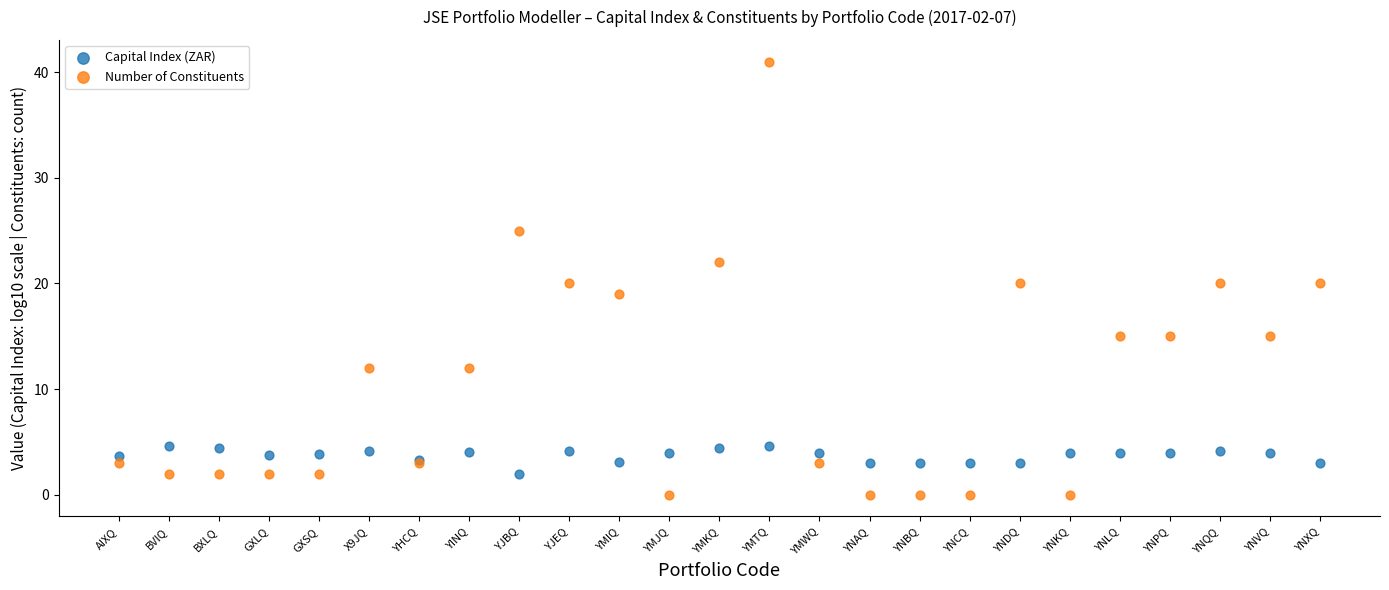

Which series reaches the maximum Y coordinate?

Number of Constituents